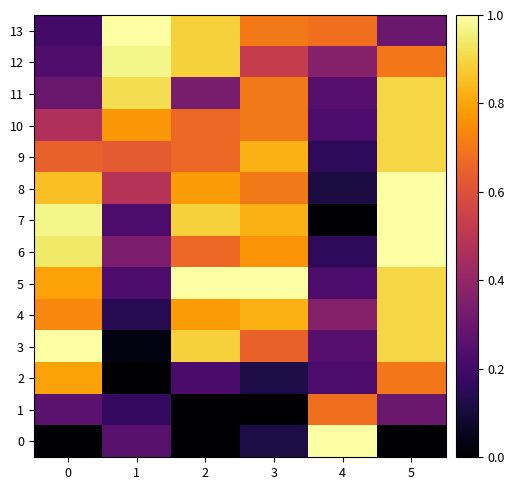

What is the maximum value shown in the chart?

1.0